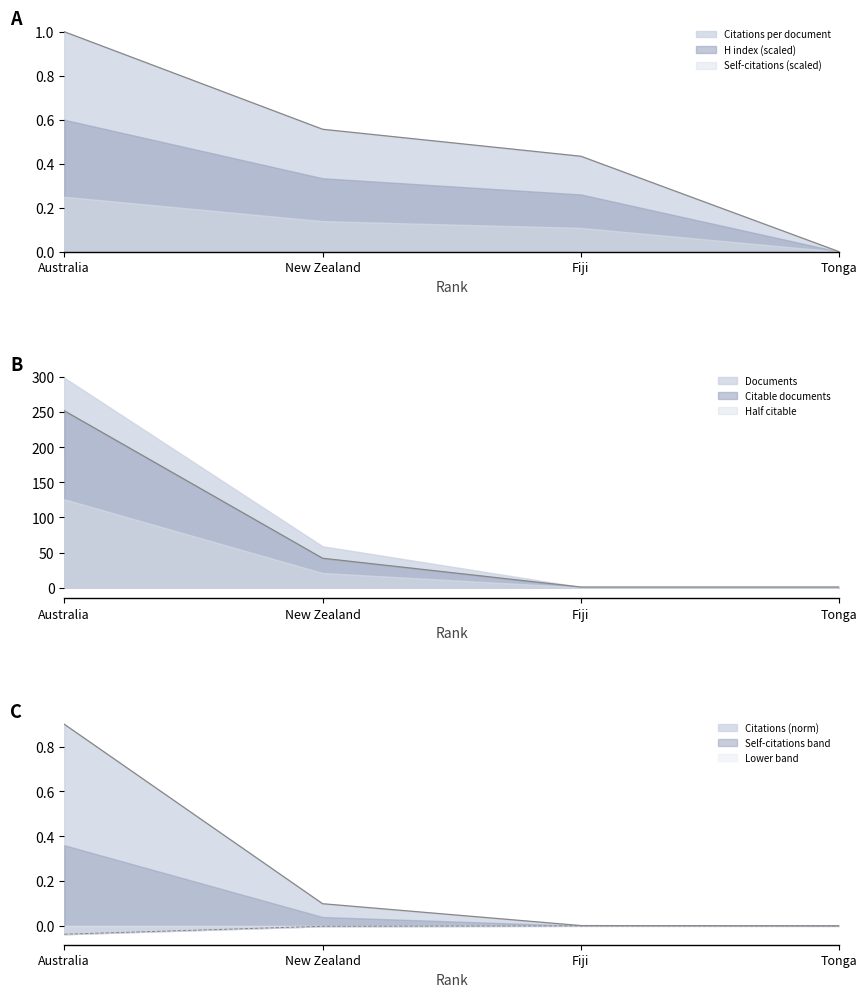

What is the greatest value displayed?

252.0